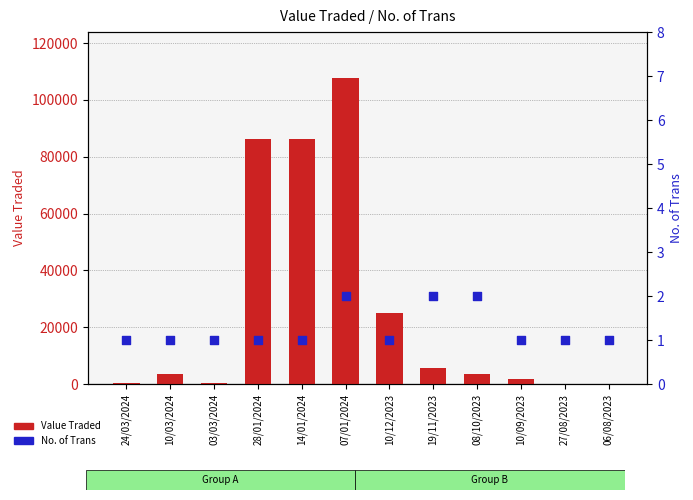

At how many categories does at least one series exceed 44026?

3